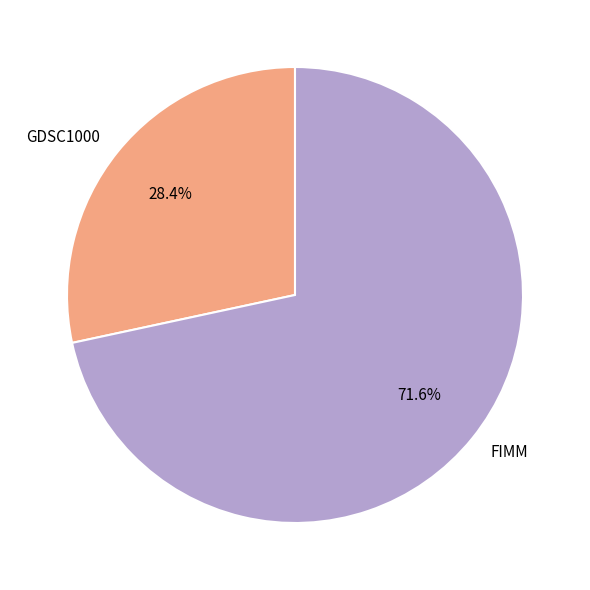

The FIMM slice represents 72% of the pie. True or false?

True